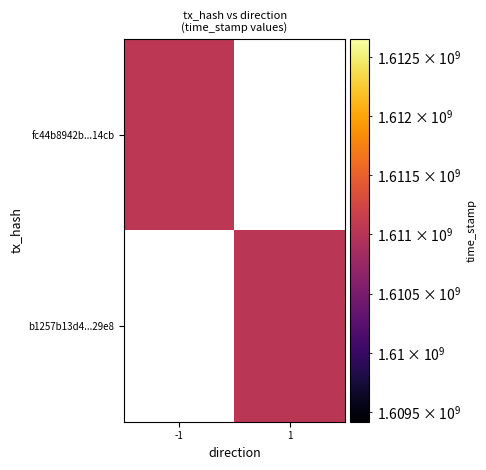

At how many categories does at least one series exceed 1611032597?

1